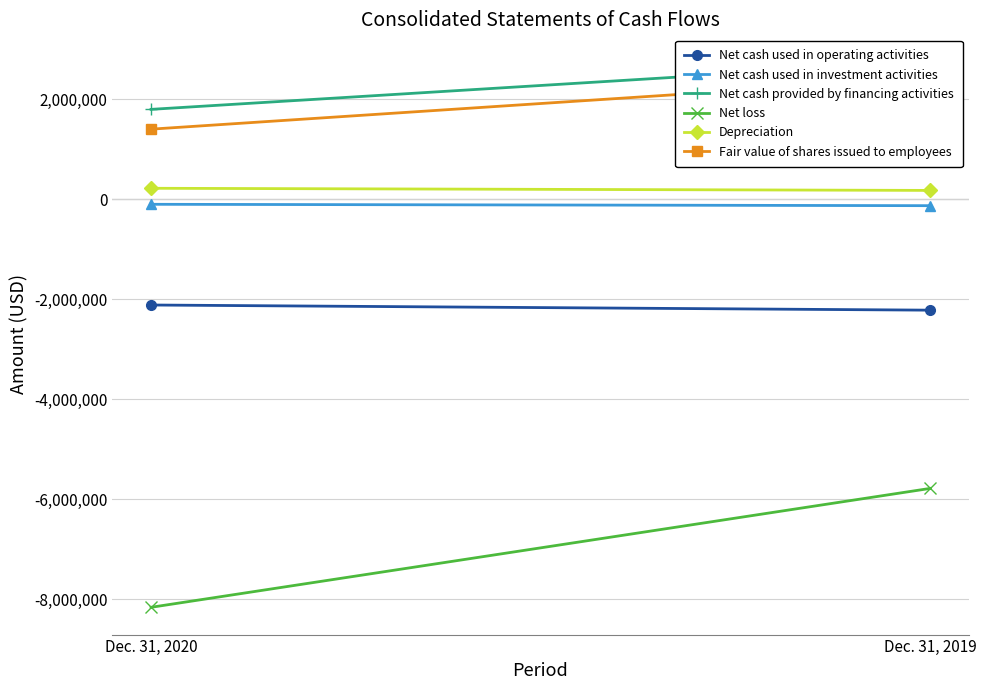

At which category does the chart reach its minimum across all series?

Dec. 31, 2020